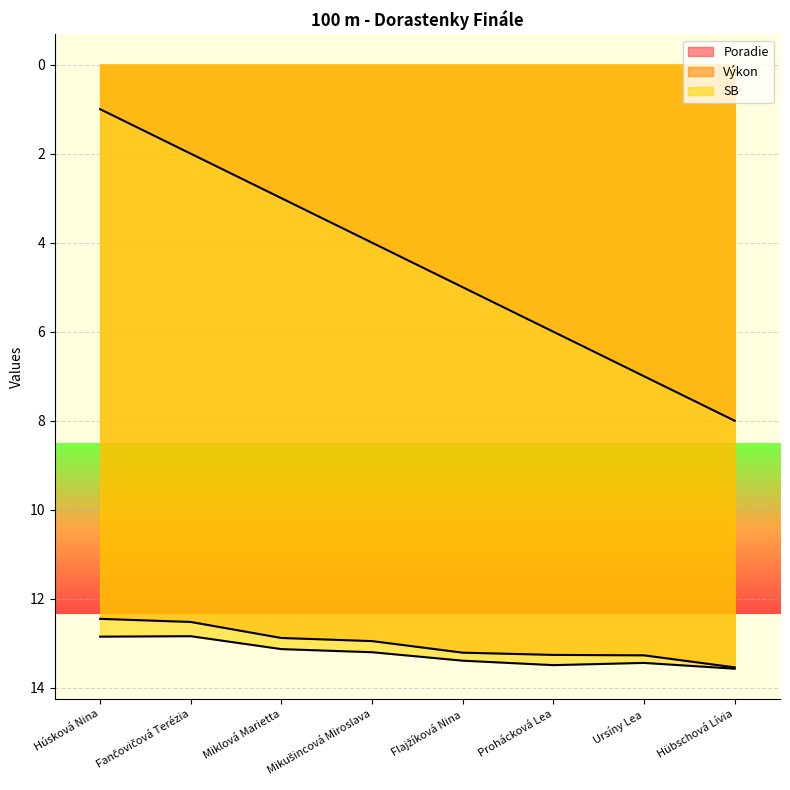

Which series has the largest total across all categories?

SB